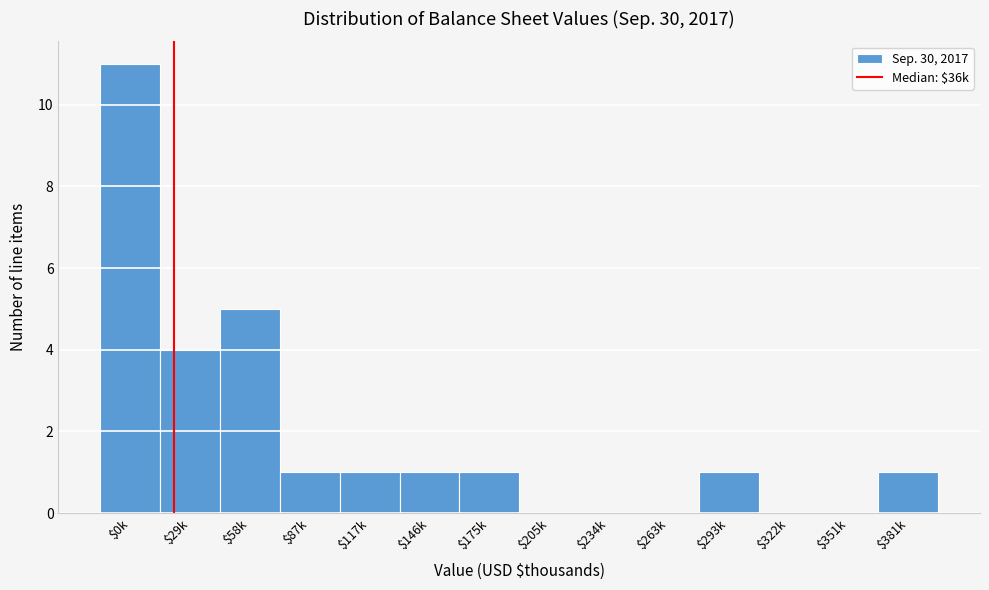

What is the maximum value shown in the chart?

11